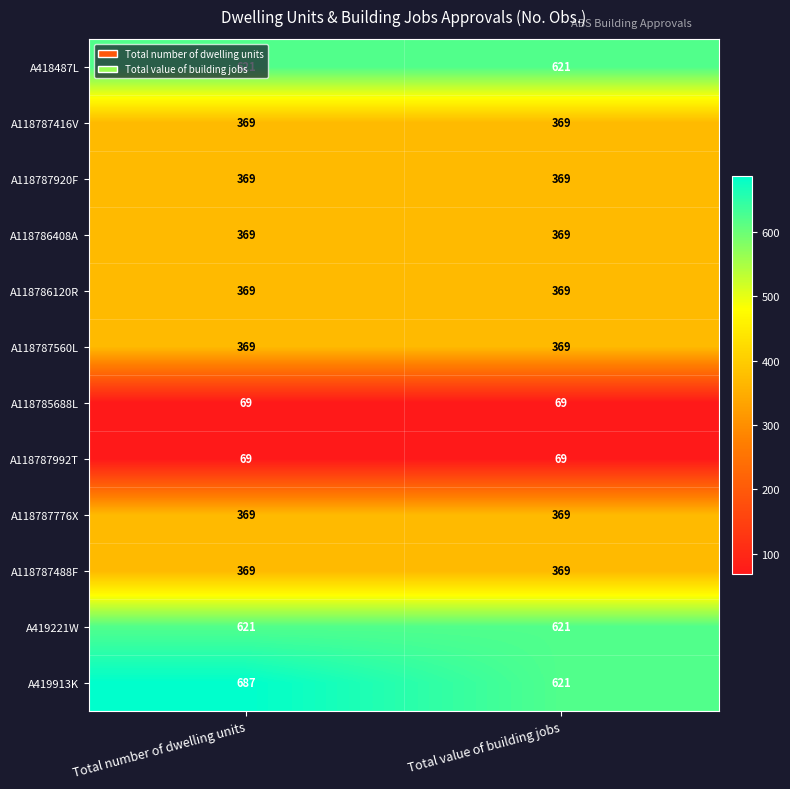

What is the minimum value for A118785688L?

69